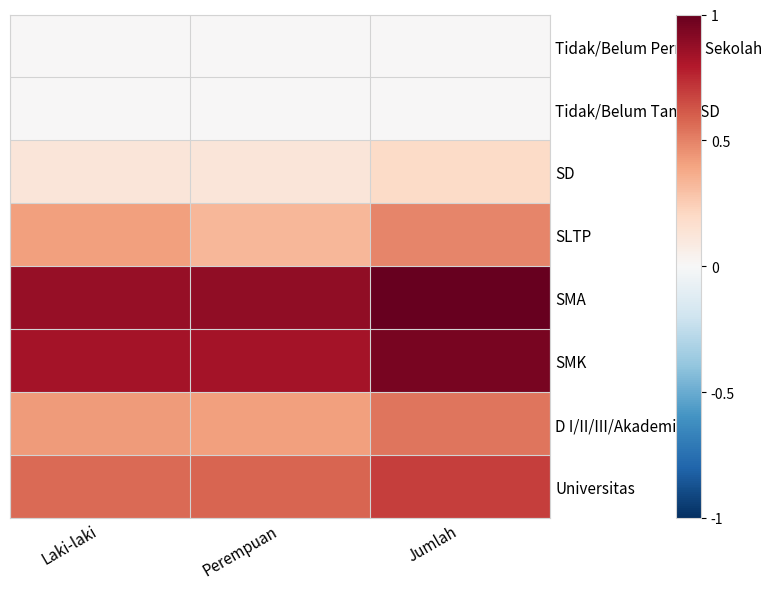

What is the difference between the highest and lowest values at Jumlah?

1.0